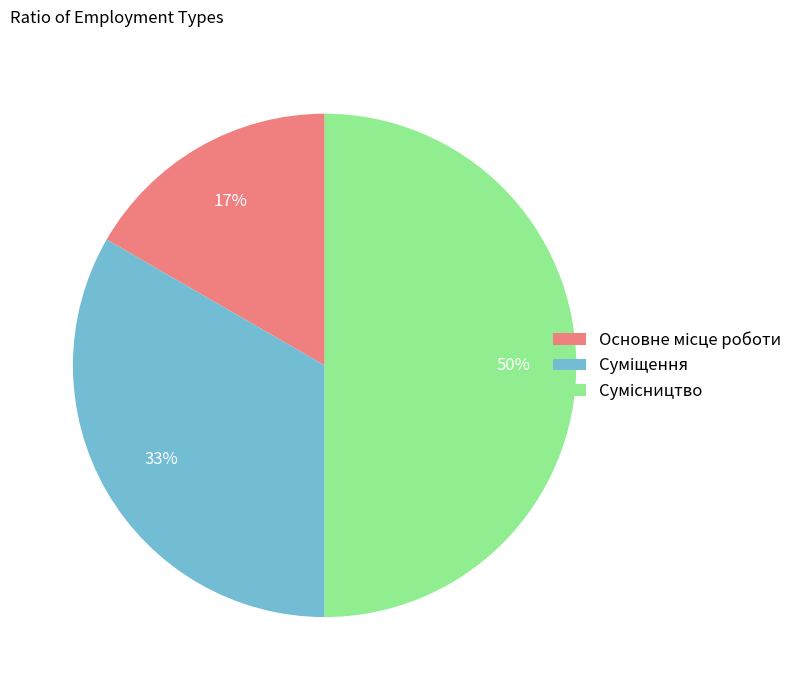

To the nearest percent, what is the difference between the largest and smallest slice percentages?

33%